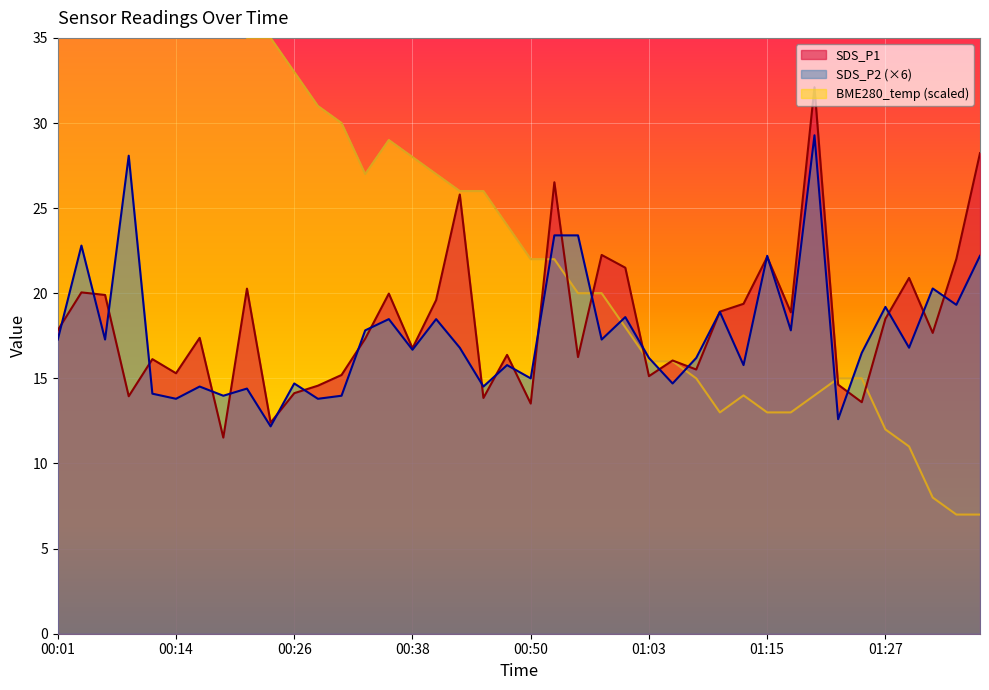

What is the spread (max minus min) of values at 00:06?

32.7